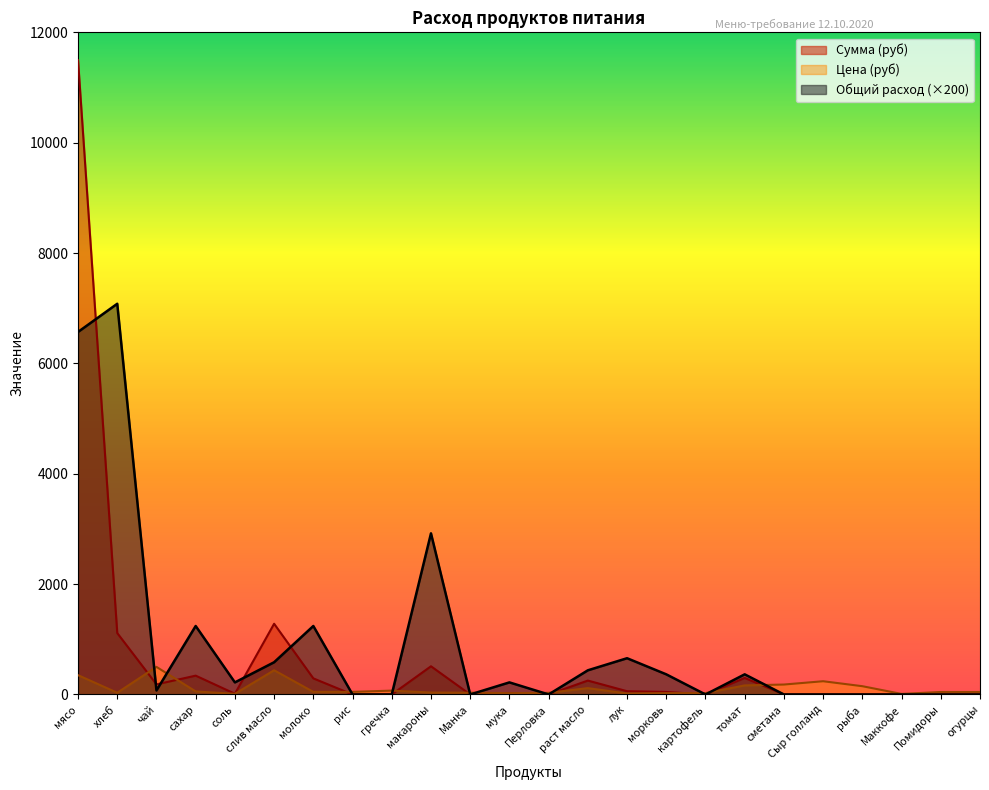

Reading left to right, what are all the values shown in this chart?

Цена: 350.0	31.4	500.0	55.0	12.0	438.9	47.0	47.0	70.0	35.0	32.0	24.0	30.0	115.0	18.0	25.0	25.0	164.3	180.0	240.0	150.0	10.0	45.0	45.0
Сумма: 11497.5	1112.8	182.5	341.3	13.1	1281.6	291.6	0.0	0.0	511.0	0.0	26.3	0.0	251.8	59.1	45.6	0.0	299.8	0.0	0.0	0.0	0.0	0.0	0.0
Общий расход: 6570.0	7081.0	73.0	1241.0	219.0	584.0	1241.0	0.0	0.0	2920.0	0.0	219.0	0.0	438.0	657.0	365.0	0.0	365.0	0.0	0.0	0.0	0.0	0.0	0.0